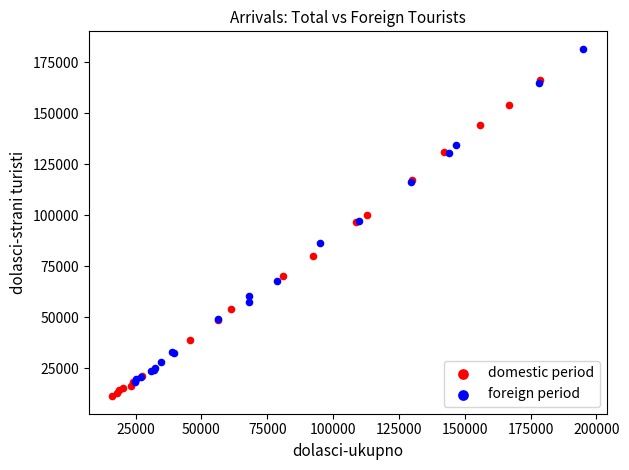

Which series reaches the maximum Y coordinate?

foreign period